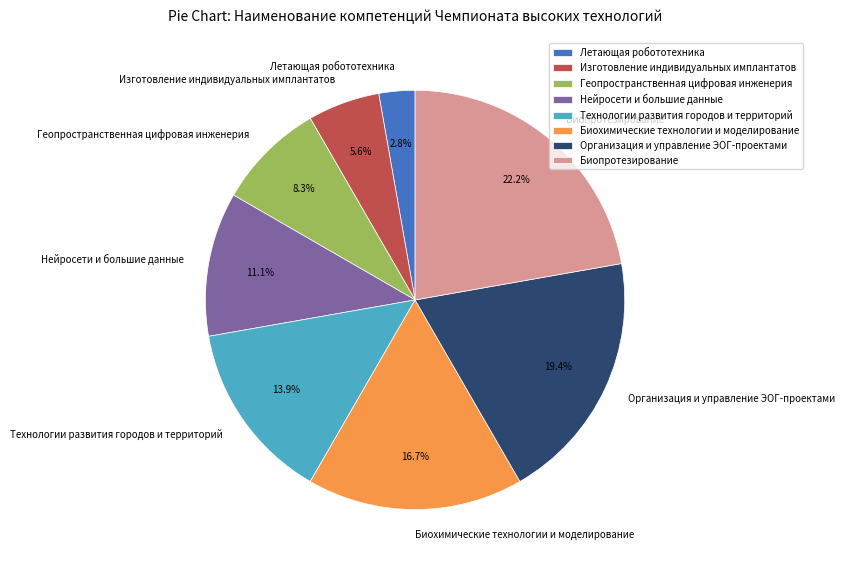

How much of the chart is everything except Биопротезирование?

77.8%